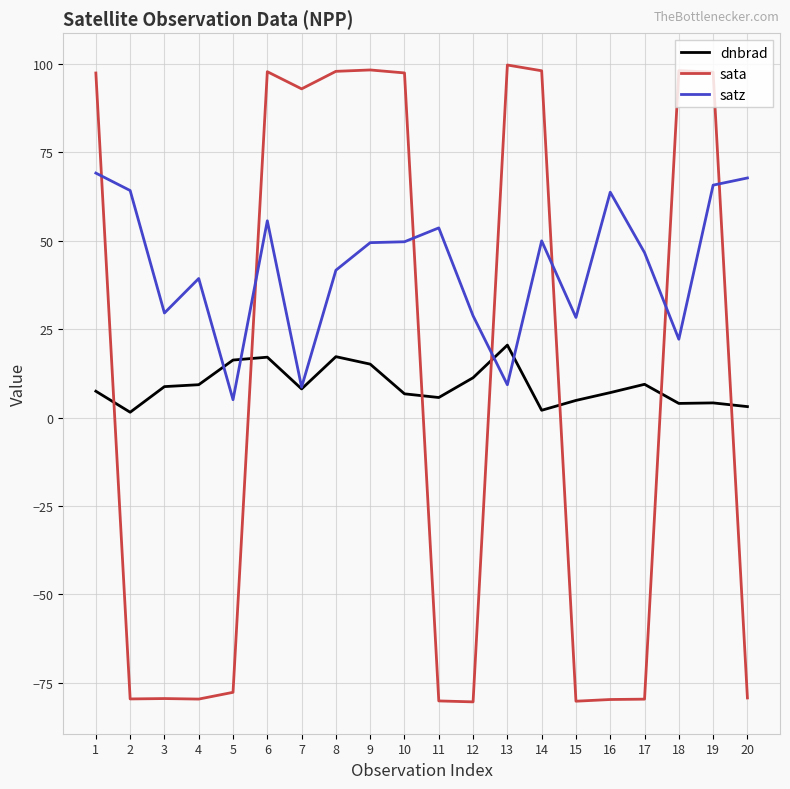

What is the total value across all series at 13?

129.3